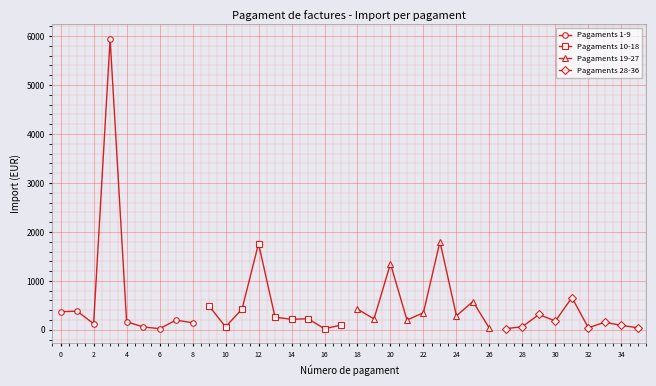

How many lines are shown in the chart?

4